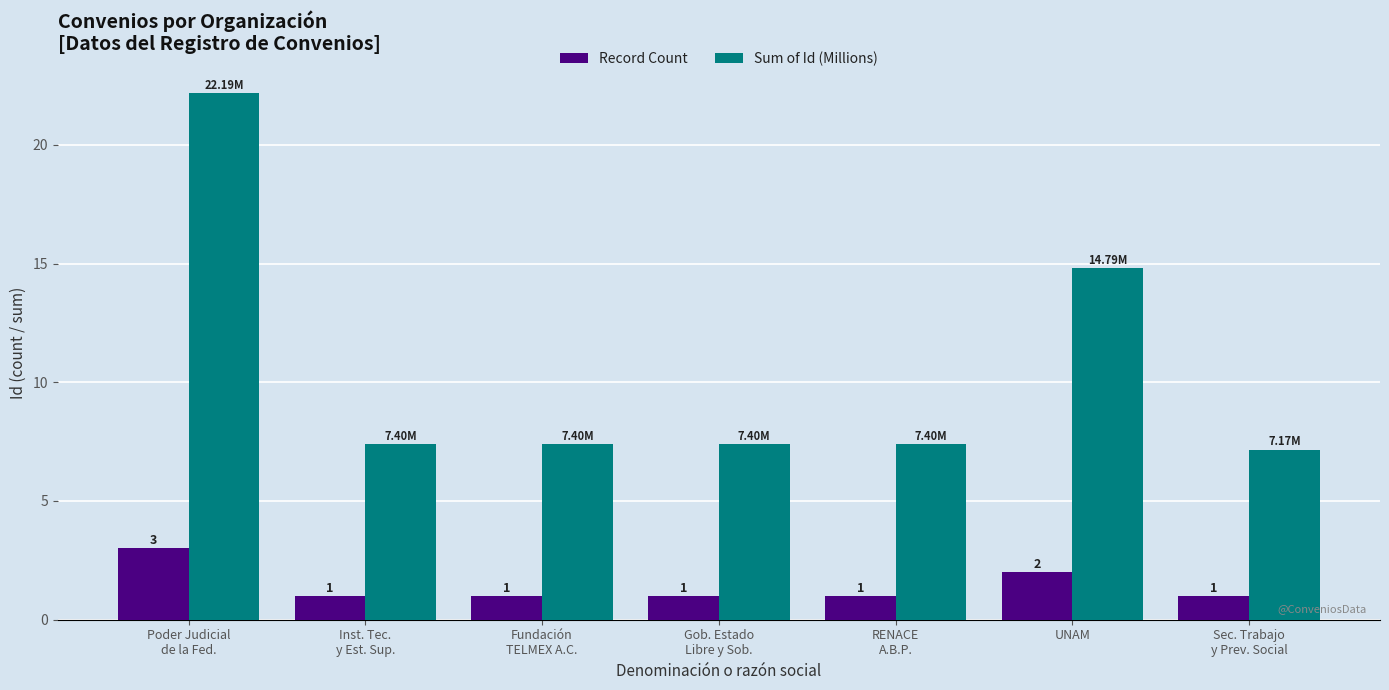

Count the number of categories in the chart.

7